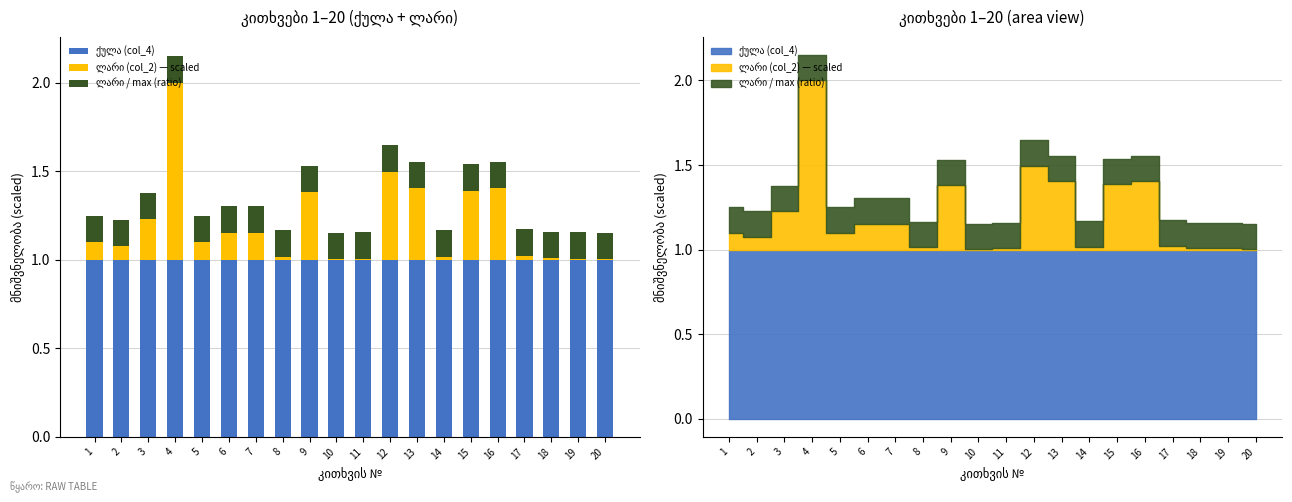

What is the total value across all series at 12?

1.6